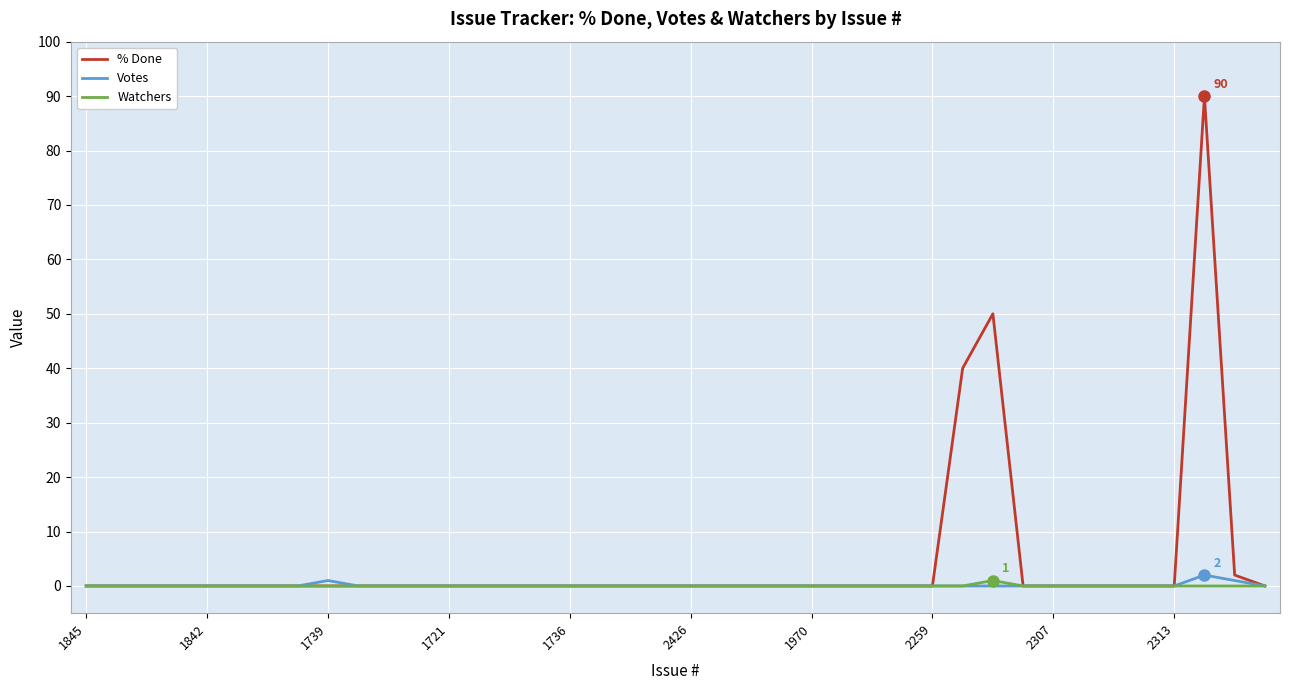

Which series has the largest range (max minus min)?

% Done